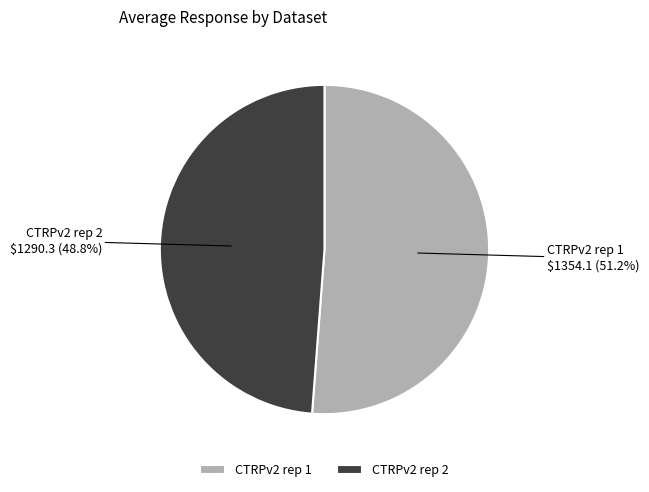

Which slice is the largest?

CTRPv2 rep 1